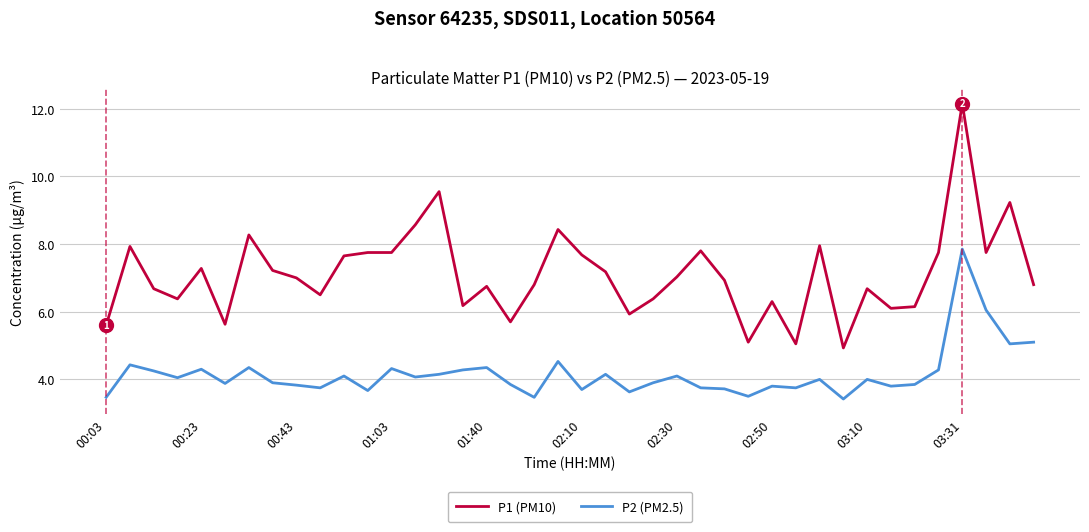

What is the average value of the P2 (PM2.5) series?

4.2